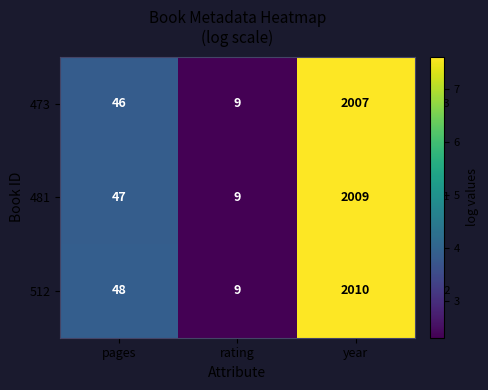

Which series has the largest range (max minus min)?

512